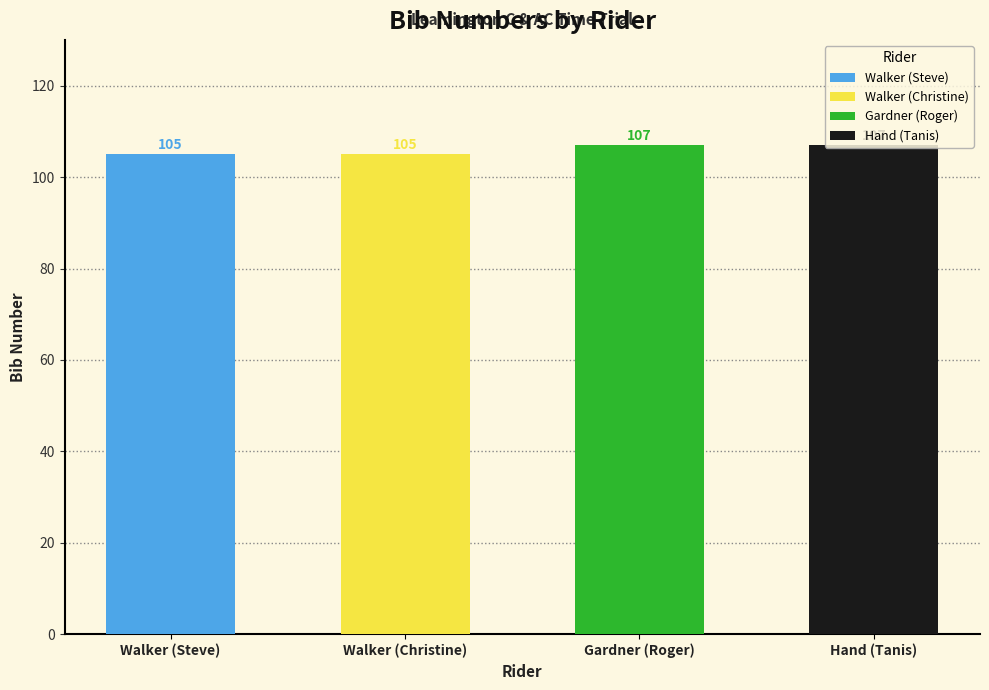

Does the chart contain stacked bars?

No